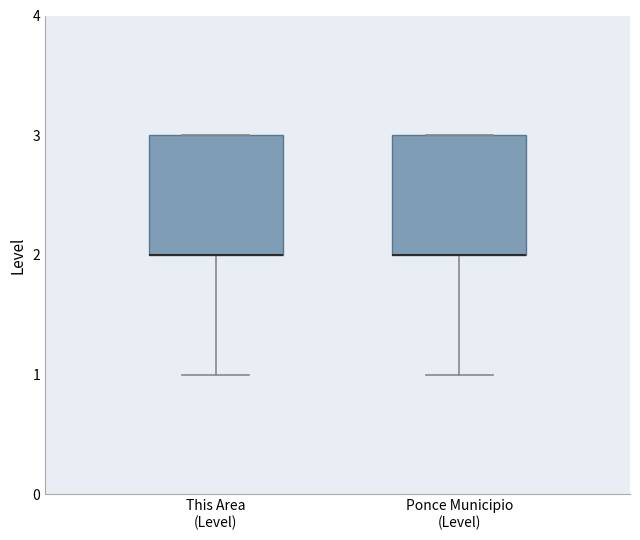

Reading left to right, read every box against the y-axis: the position of its median line, the range the box covers, and the ends of its whiskers. The values are not printed on the chart, so give them approximately, as read against the axis.

This Area (Level): median 2 (drawn on the box's lower edge), box 2 to 3, whiskers 1 to 3
Ponce Municipio (Level): median 2 (drawn on the box's lower edge), box 2 to 3, whiskers 1 to 3